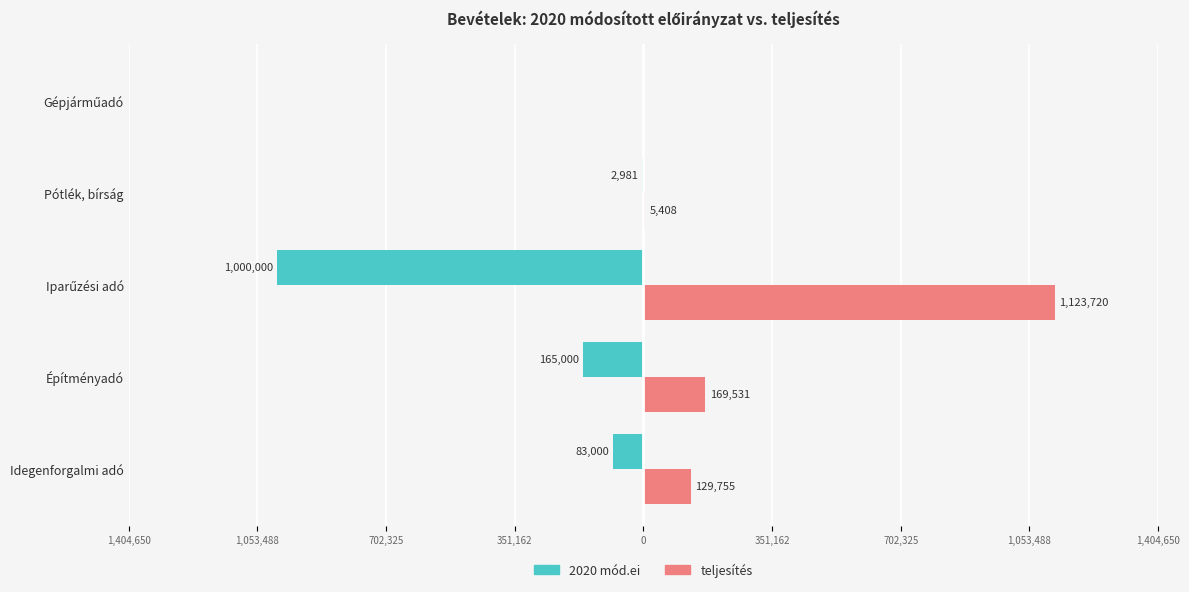

Reading left to right, transcribe all the data shown in this chart.

2020 mód.ei: -83000	-165000	-1000000	-2981	0
teljesítés: 129755	169531	1123720	5408	0